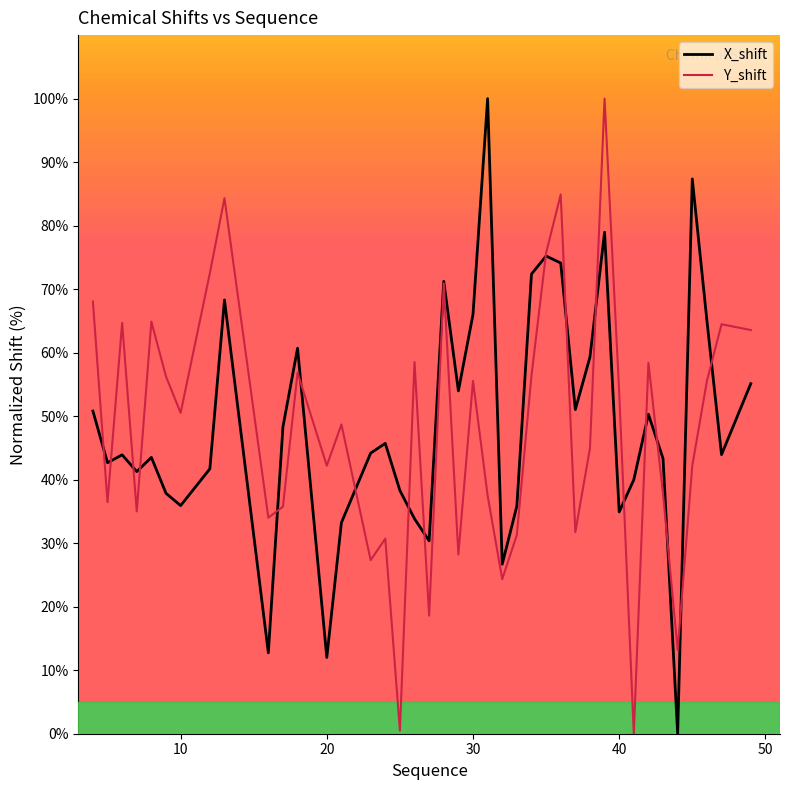

What is the maximum value for X_shift?

100.0